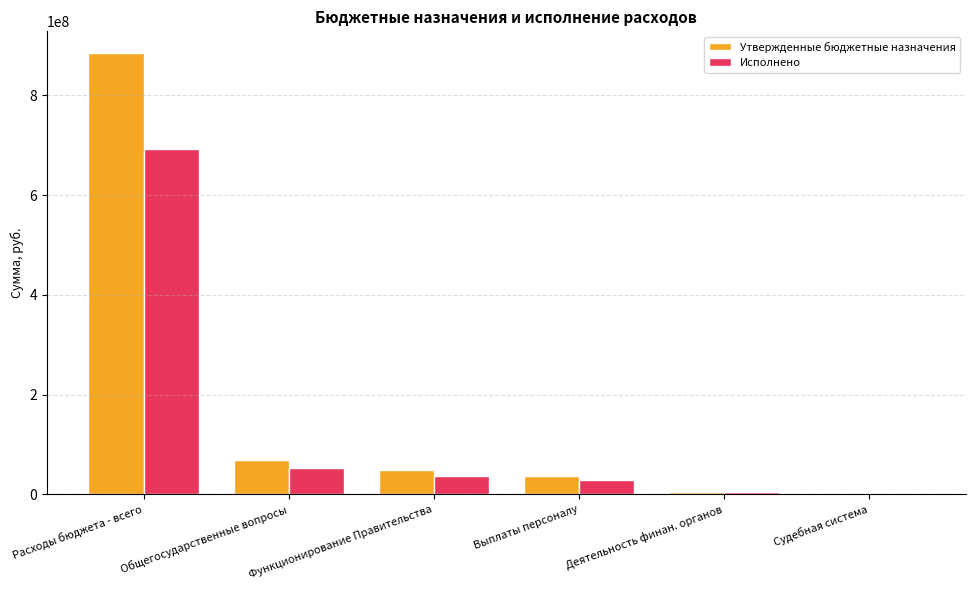

Which series has the largest total across all categories?

Утвержденные бюджетные назначения